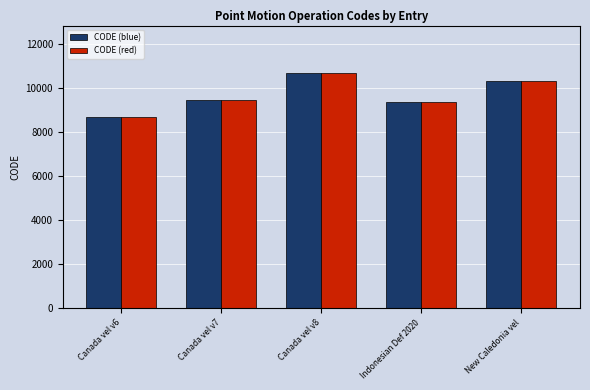

What is the difference between the maximum and minimum values in the CODE (blue) series?

2031